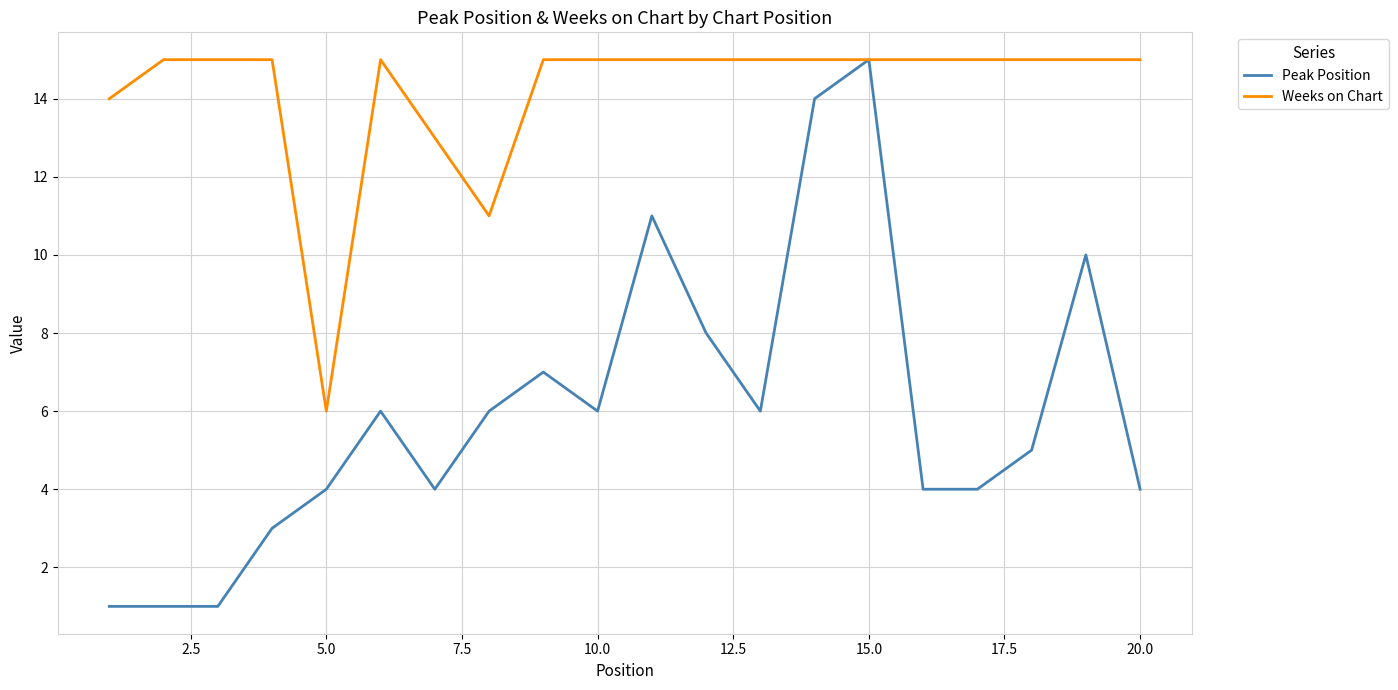

How many lines are shown in the chart?

2